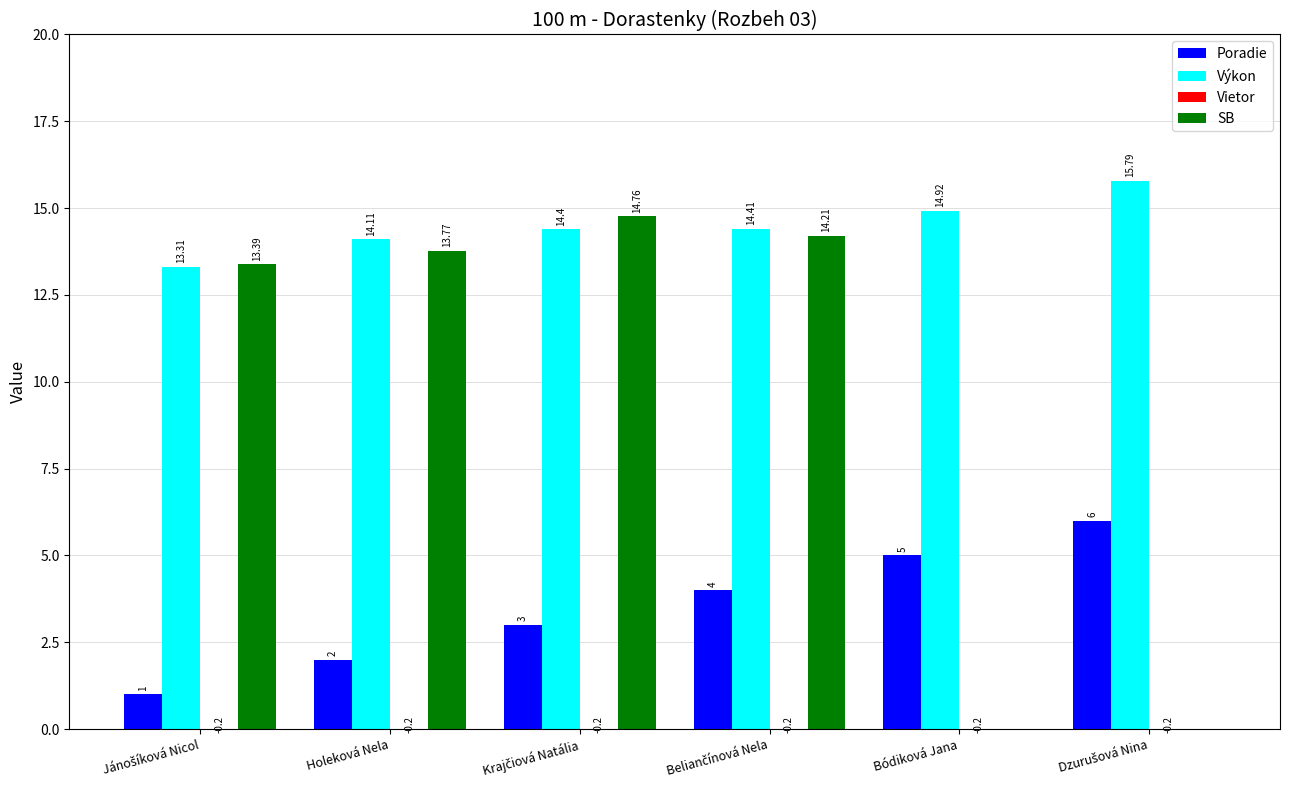

How many distinct data groups are displayed?

4